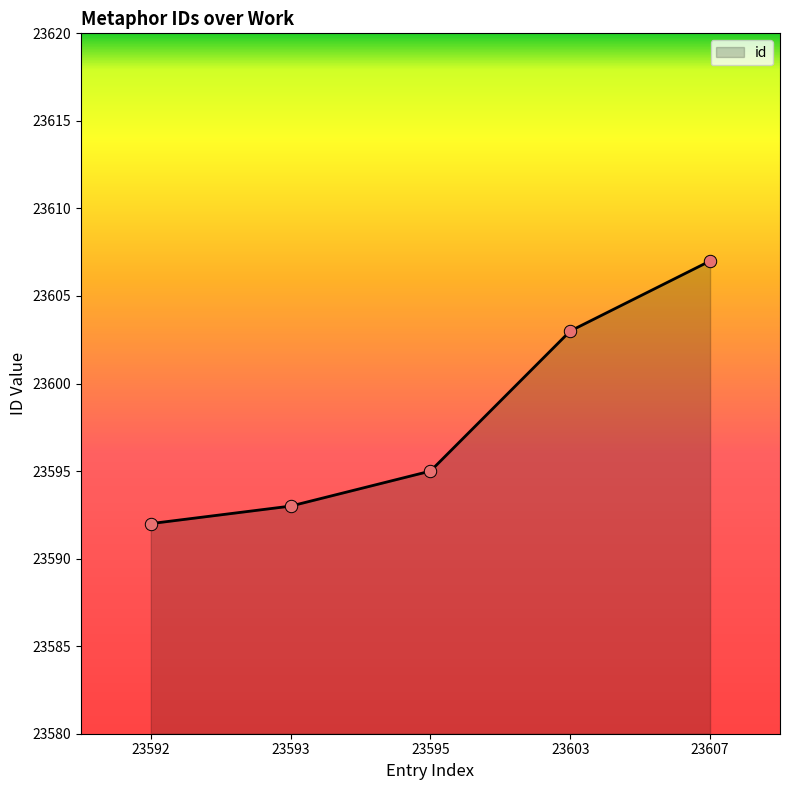

Between 23607 and 23603, which is larger?

23607